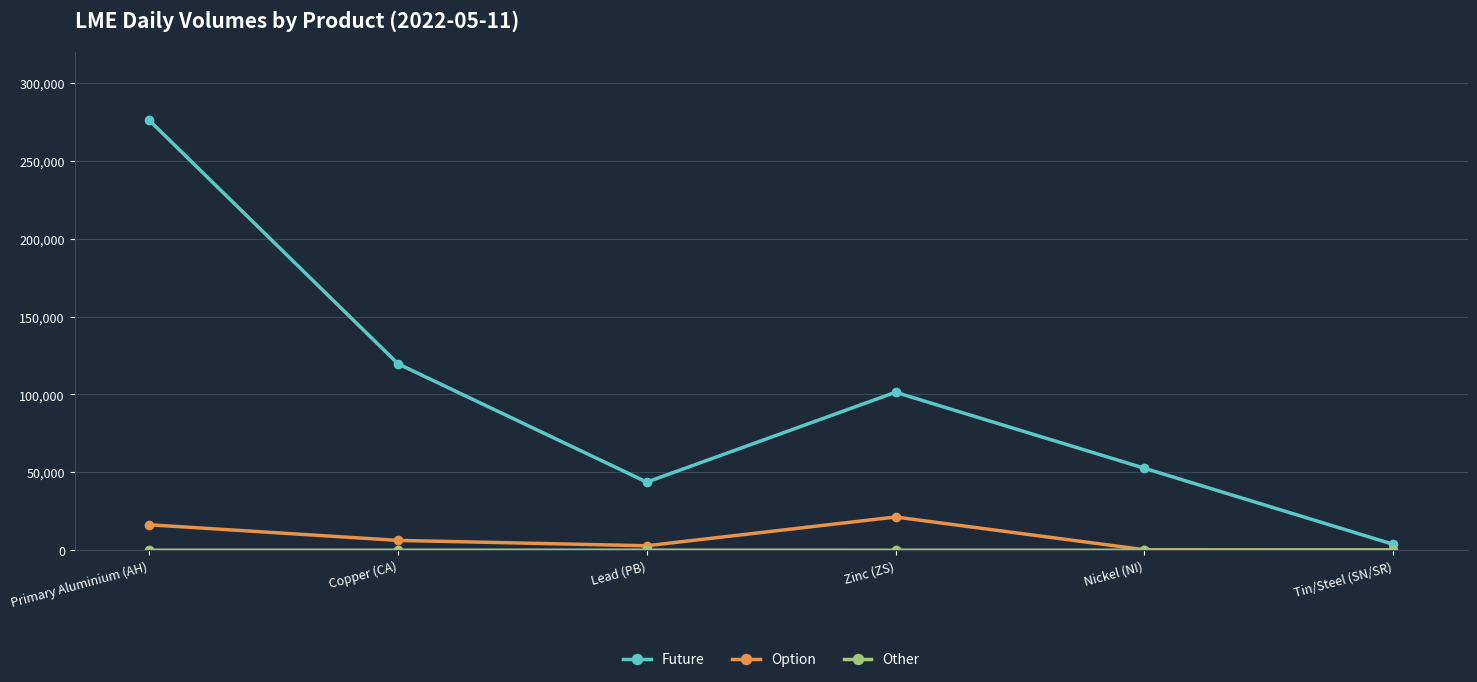

What value does the Option series have at Zinc (ZS), to the nearest 10?

21320